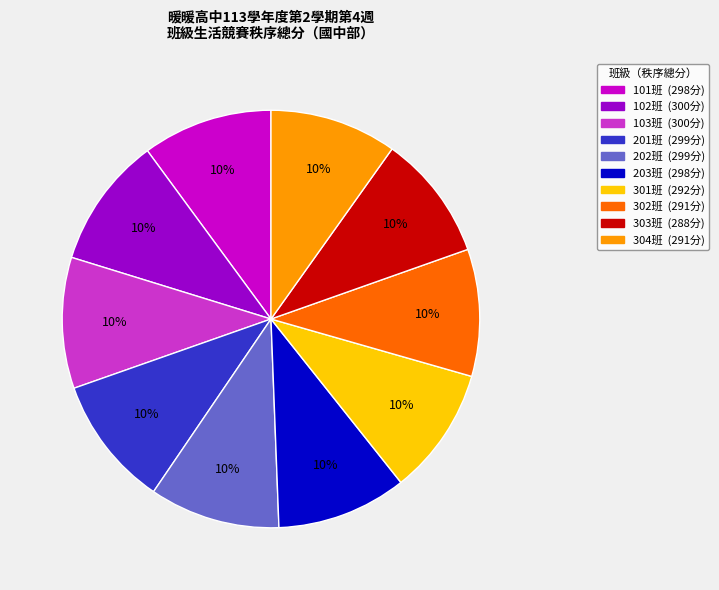

To the nearest percent, what is the average slice percentage?

10%